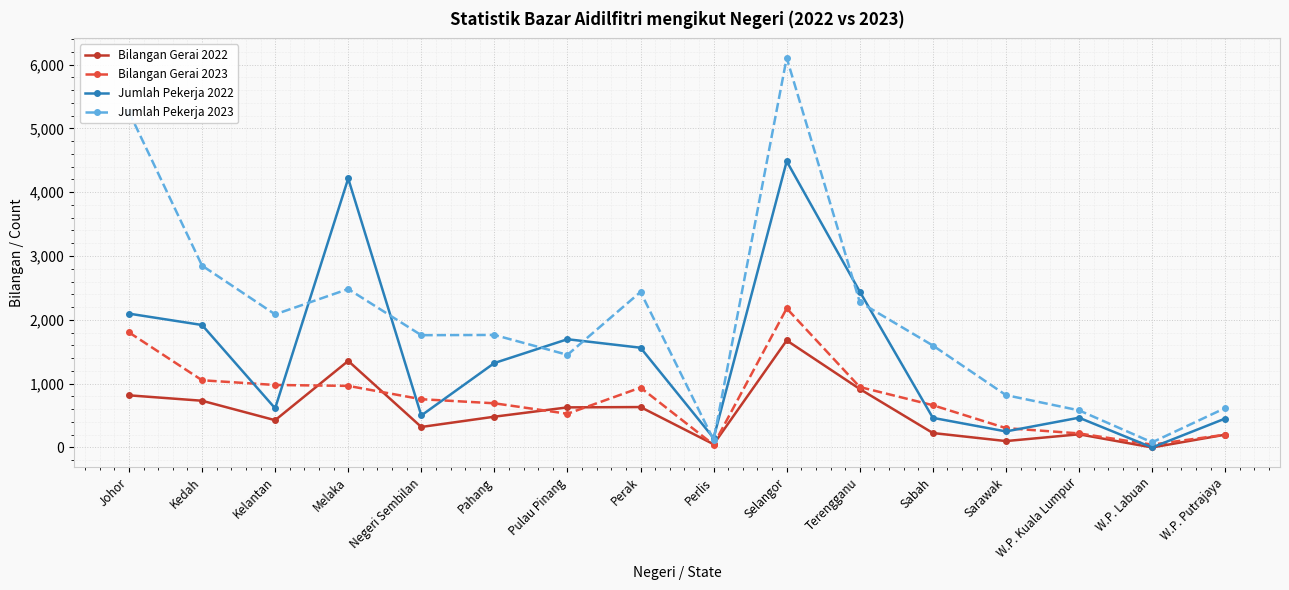

How many series are shown in this chart?

4